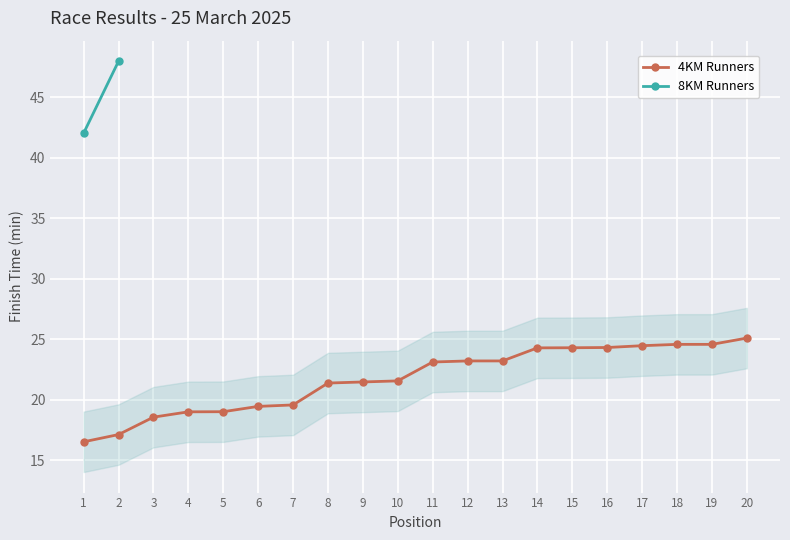

What is the value of the 9th point from the left?

21.5